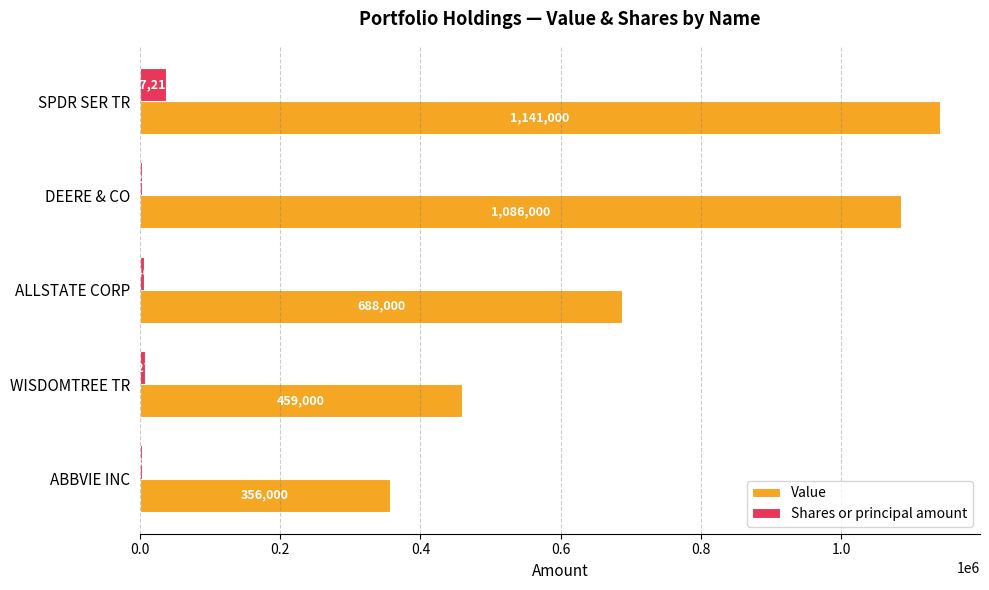

Which series has the largest total across all categories?

Value